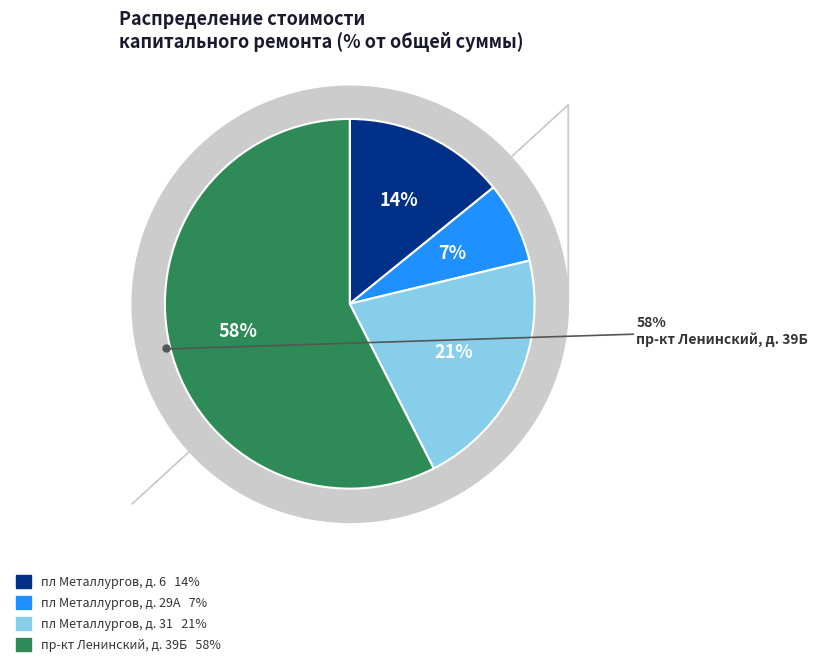

What is the smallest slice in the pie chart?

пл Металлургов, д. 29А